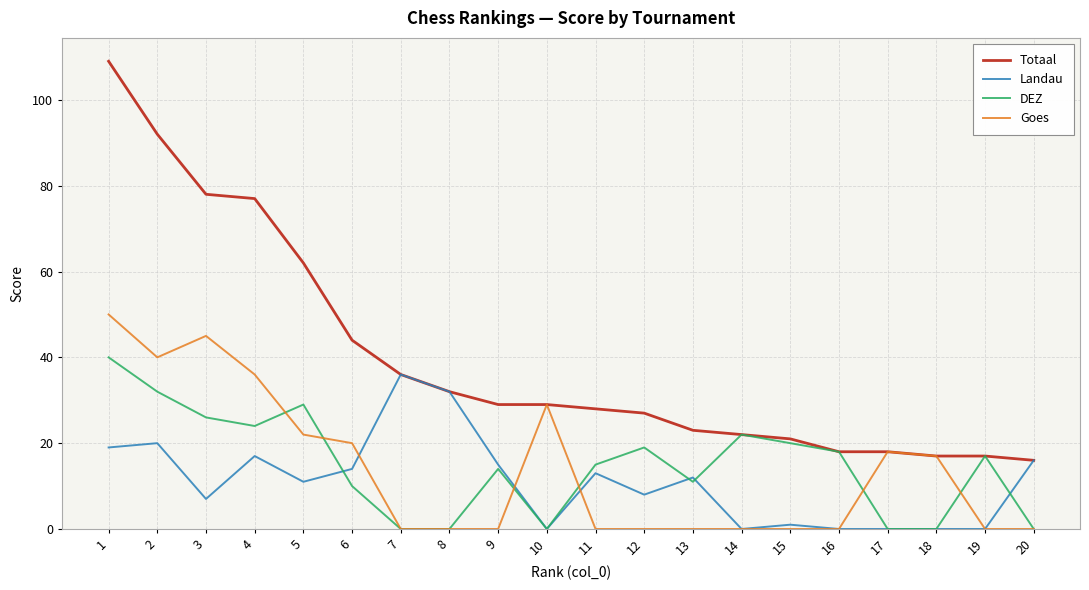

Reading left to right, list all the values displayed in this chart.

Totaal: 109	92	78	77	62	44	36	32	29	29	28	27	23	22	21	18	18	17	17	16
Landau: 19	20	7	17	11	14	36	32	15	0	13	8	12	0	1	0	0	0	0	16
DEZ: 40	32	26	24	29	10	0	0	14	0	15	19	11	22	20	18	0	0	17	0
Goes: 50	40	45	36	22	20	0	0	0	29	0	0	0	0	0	0	18	17	0	0